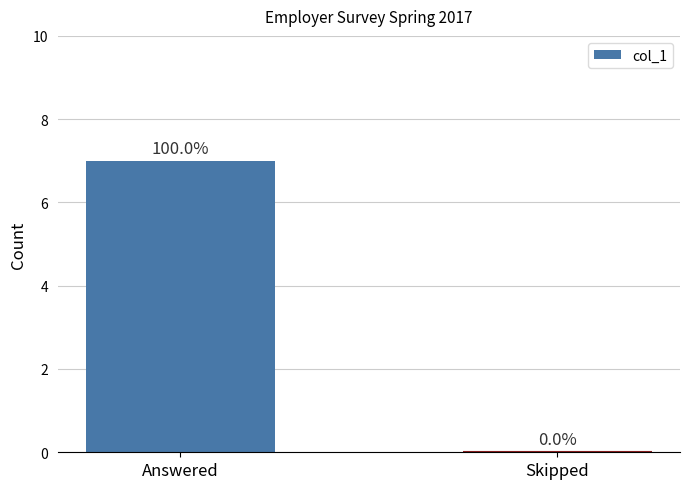

Are the bars horizontal?

No